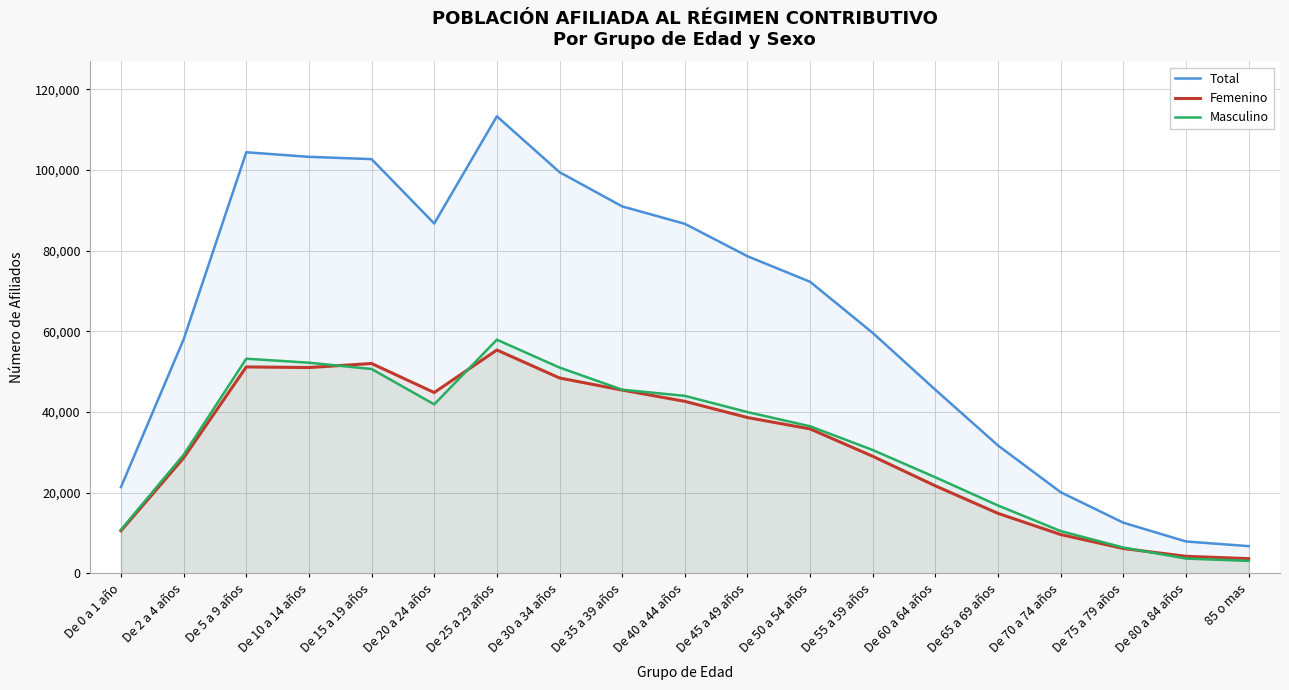

Does the chart have visible grid lines?

Yes